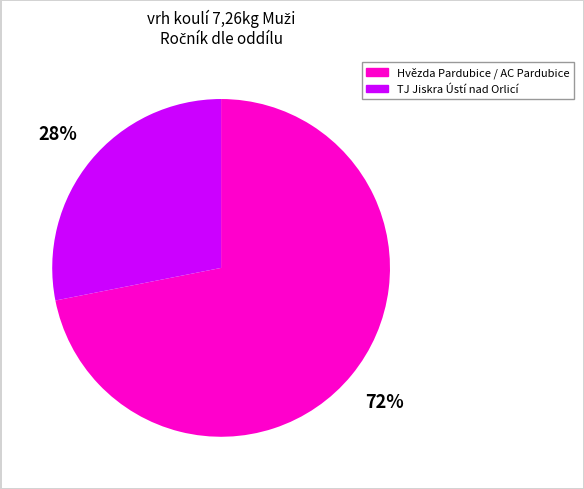

To the nearest percent, what is the difference between the largest and smallest slice percentages?

44%